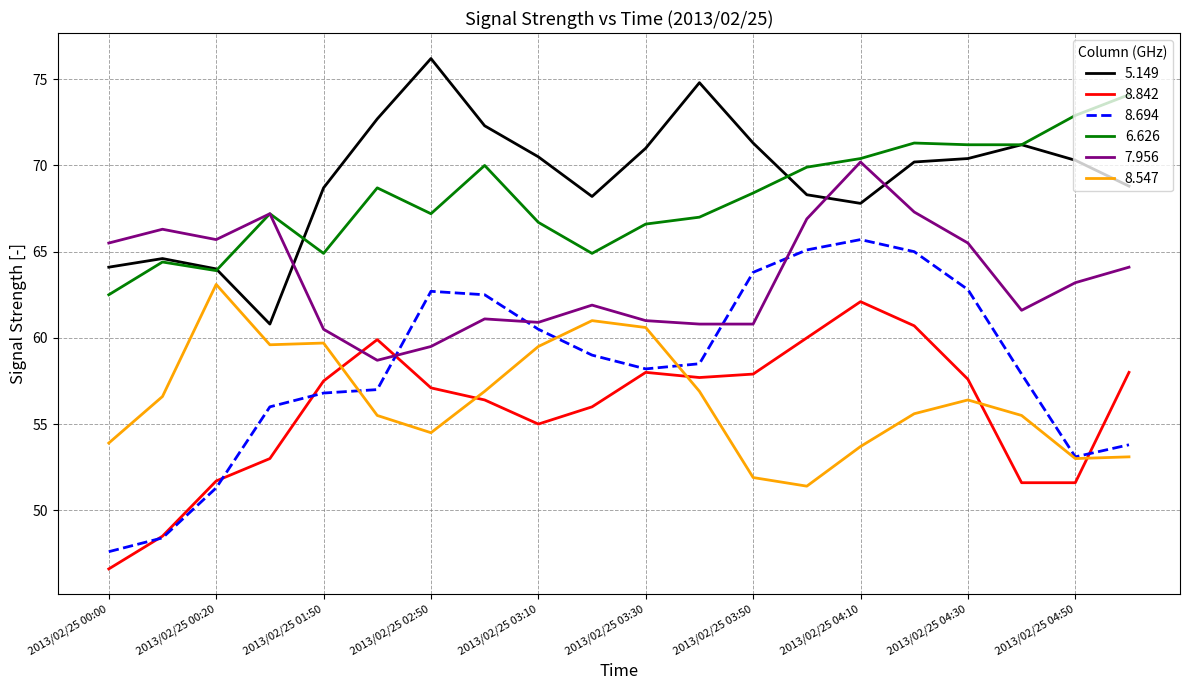

What is the maximum value for 6.626?

74.1